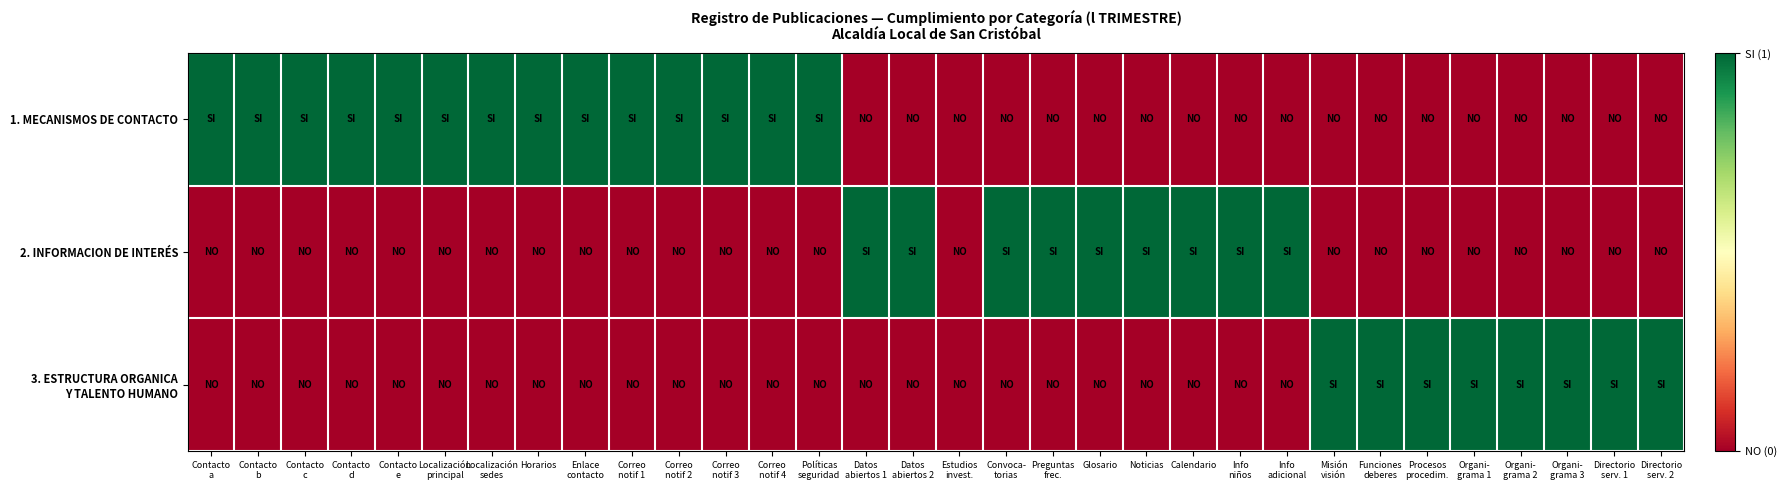

How many distinct data groups are displayed?

3